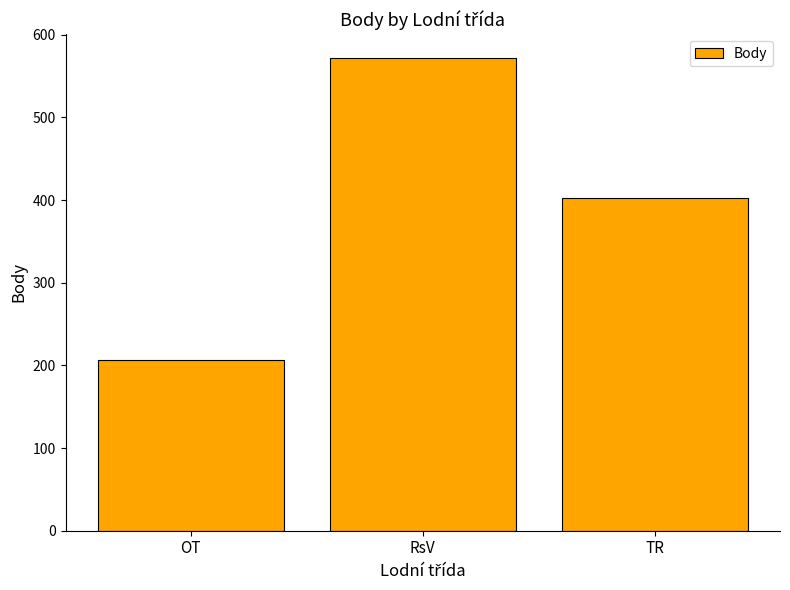

Which label corresponds to the largest value in the chart?

RsV